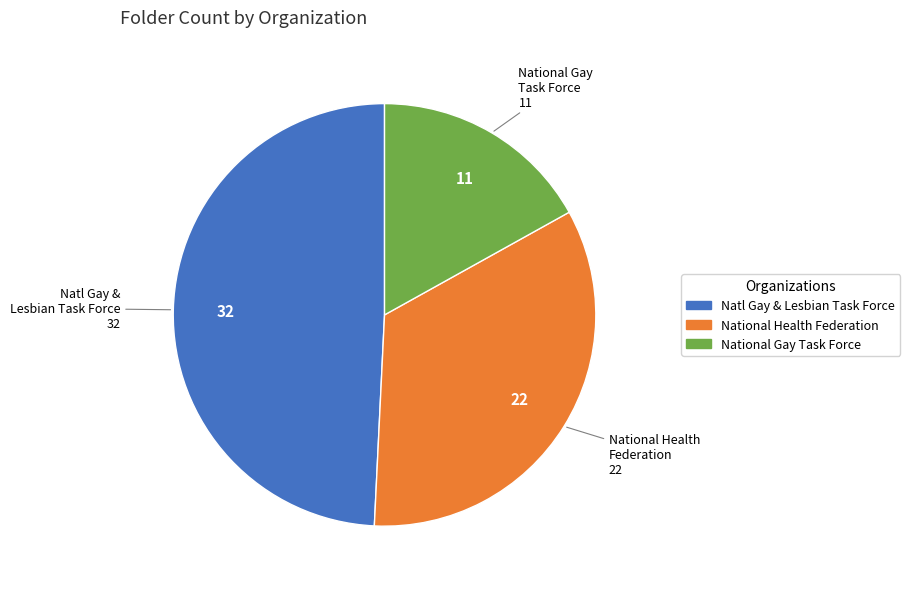

Is there a majority slice in this chart?

No